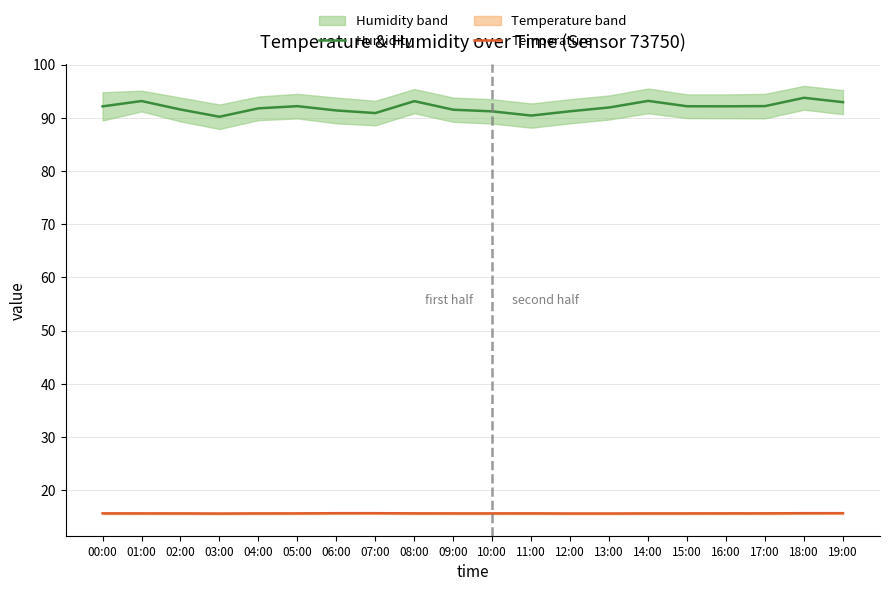

Rank the categories by Temperature value from highest to lowest.

06:00, 07:00, 18:00, 19:00, 00:00, 08:00, 11:00, 16:00, 17:00, 01:00, 02:00, 04:00, 05:00, 09:00, 10:00, 14:00, 15:00, 12:00, 13:00, 03:00